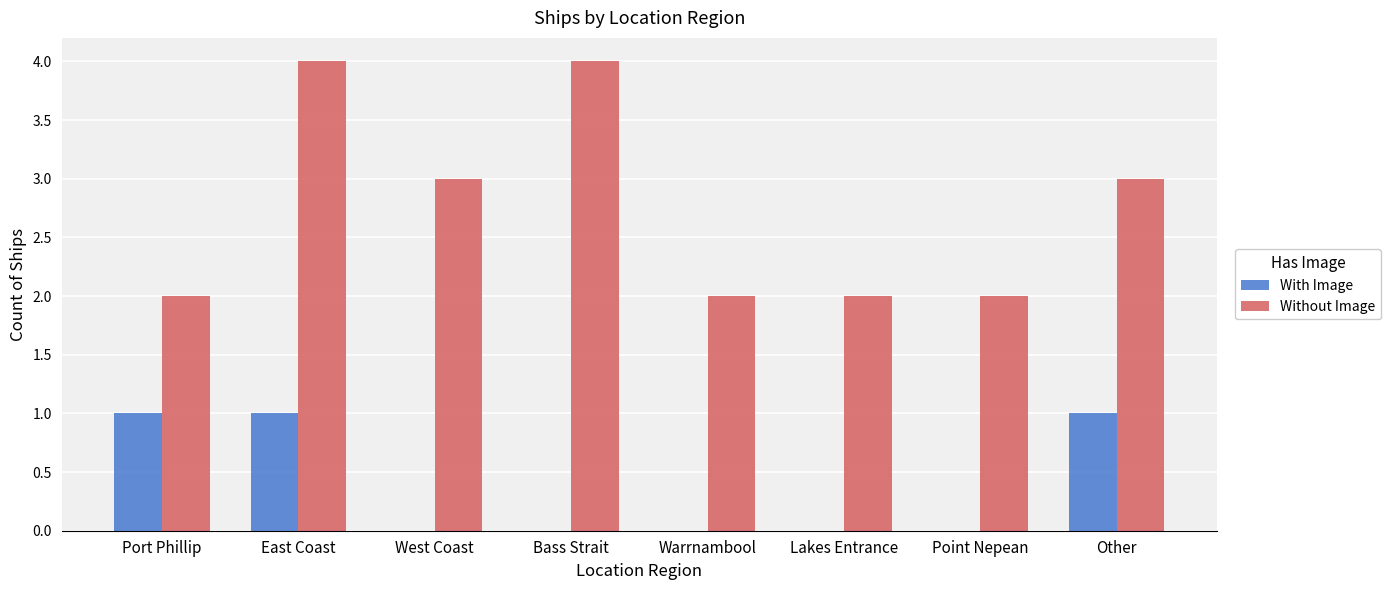

What is the greatest value displayed?

4